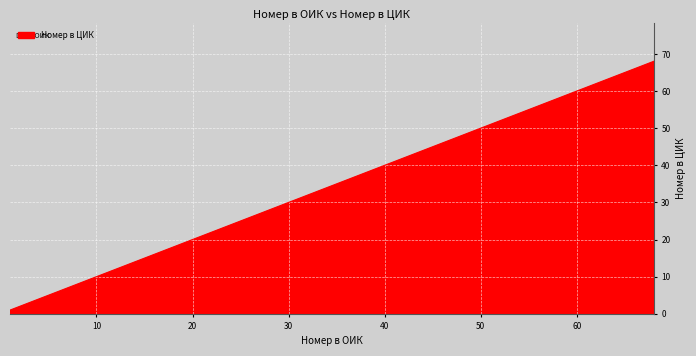

How many lines are shown in the chart?

1